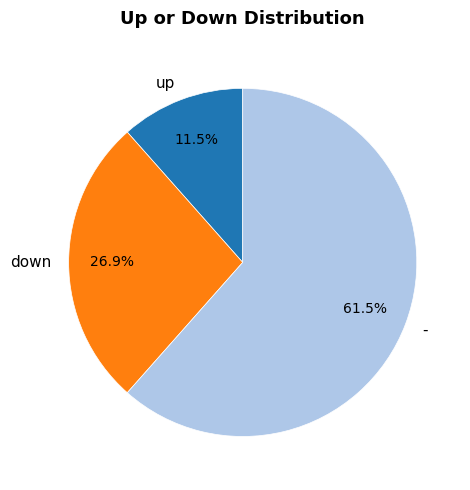

Which category has the biggest portion of the pie?

-